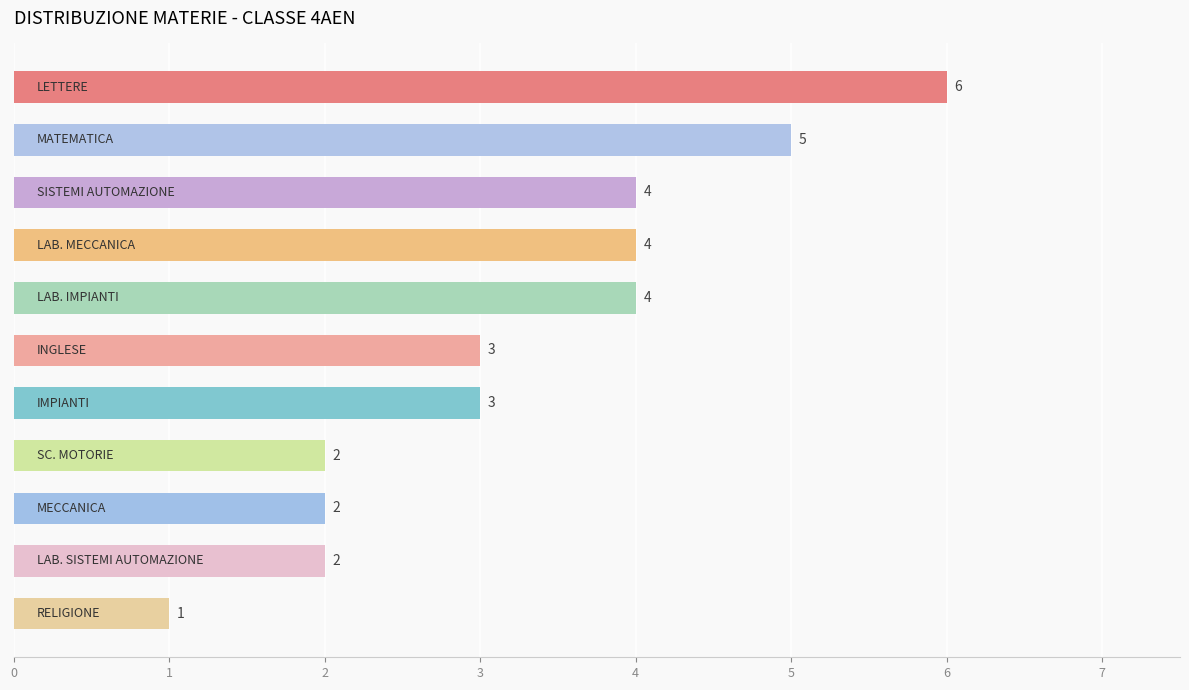

Are the bars horizontal?

Yes